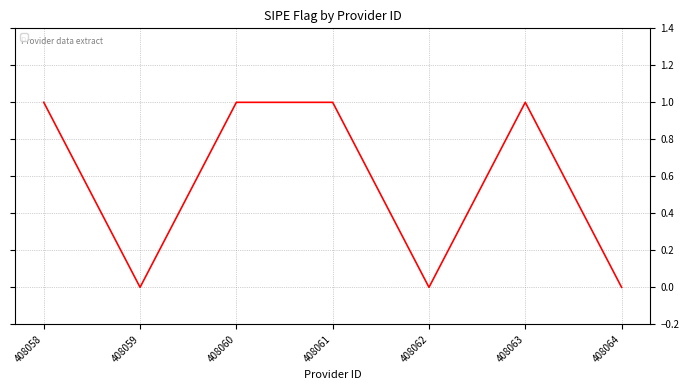

What is the difference between the second highest and minimum values?

1